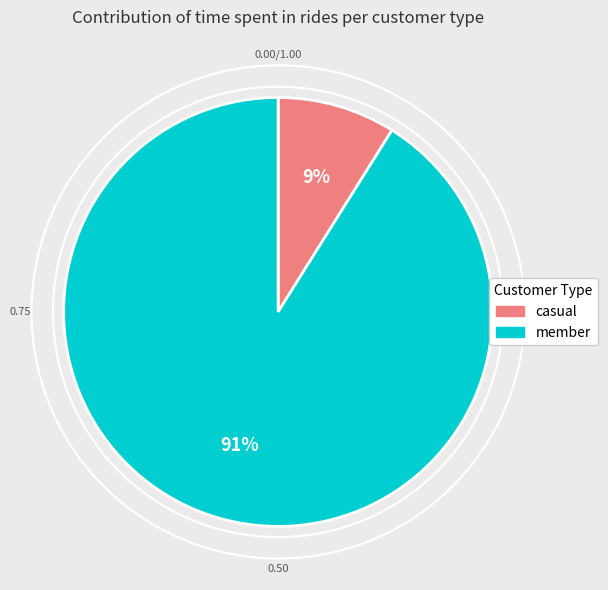

What is the ratio of the value at 2 to the value at 1?

10.2